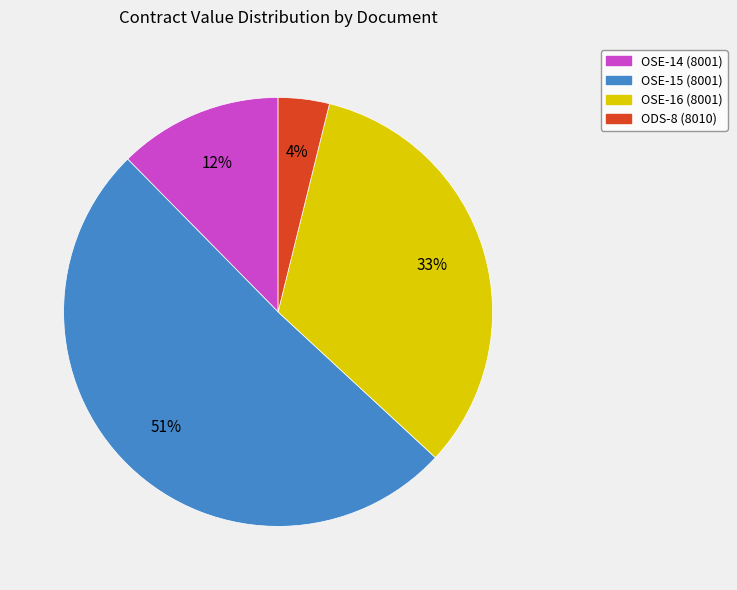

Rank the categories by value from lowest to highest.

ODS-8 (8010), OSE-14 (8001), OSE-16 (8001), OSE-15 (8001)